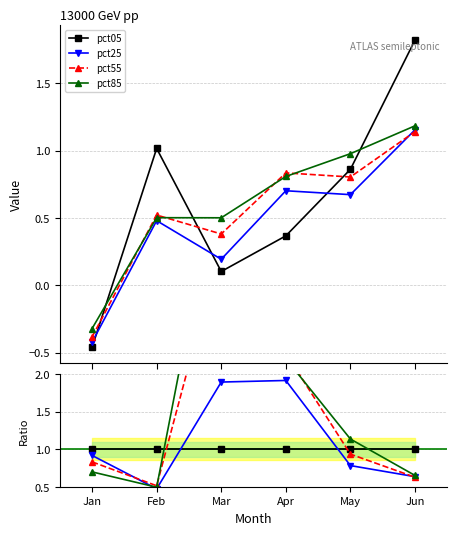

What are all the series names shown in the legend?

pct05, pct25, pct55, pct85